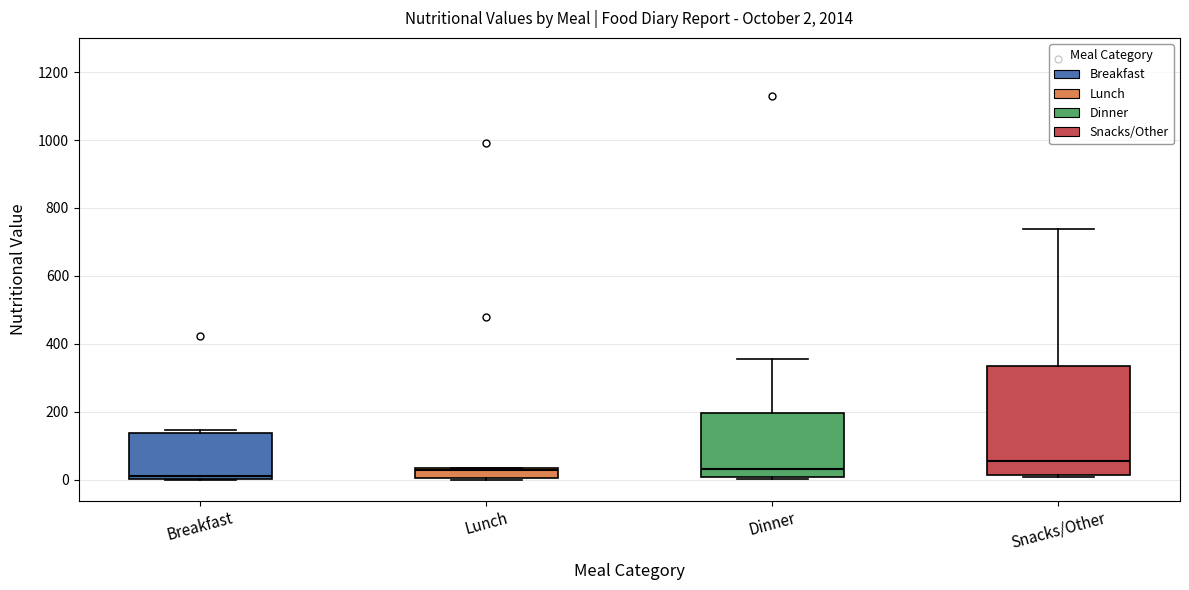

Which box's median line is the highest?

Snacks/Other